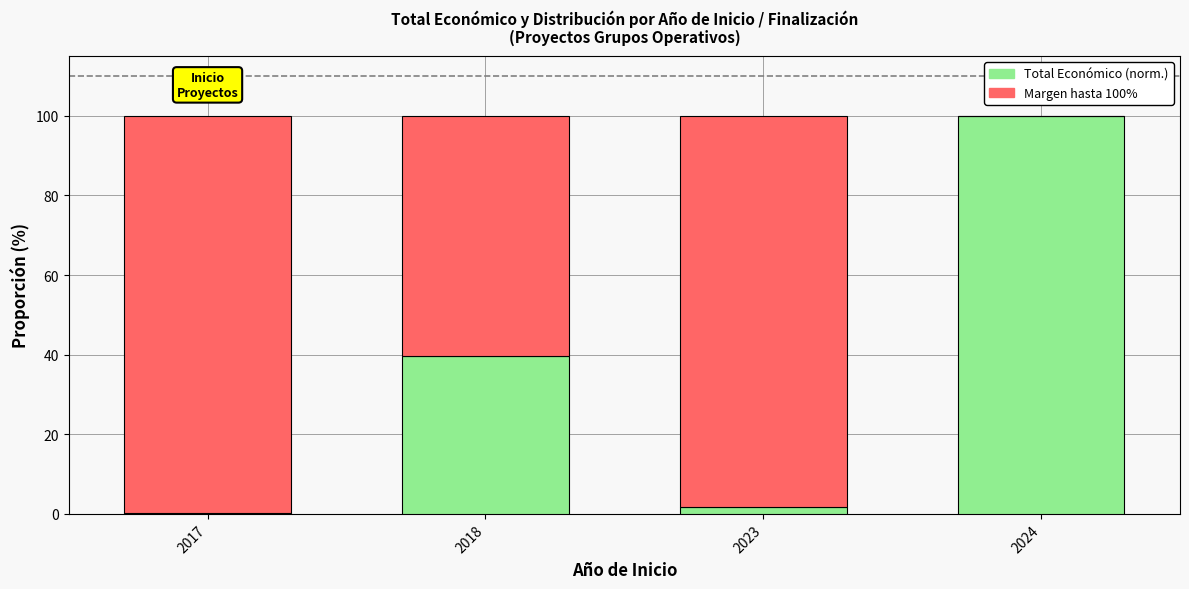

At which label is Total Económico (norm.) closest to 50?

2018